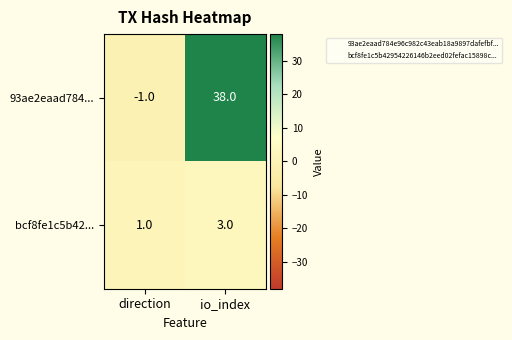

Reading left to right, extract all data points from this chart.

93ae2eaad784...: direction=-1	io_index=38
bcf8fe1c5b42...: direction=1	io_index=3